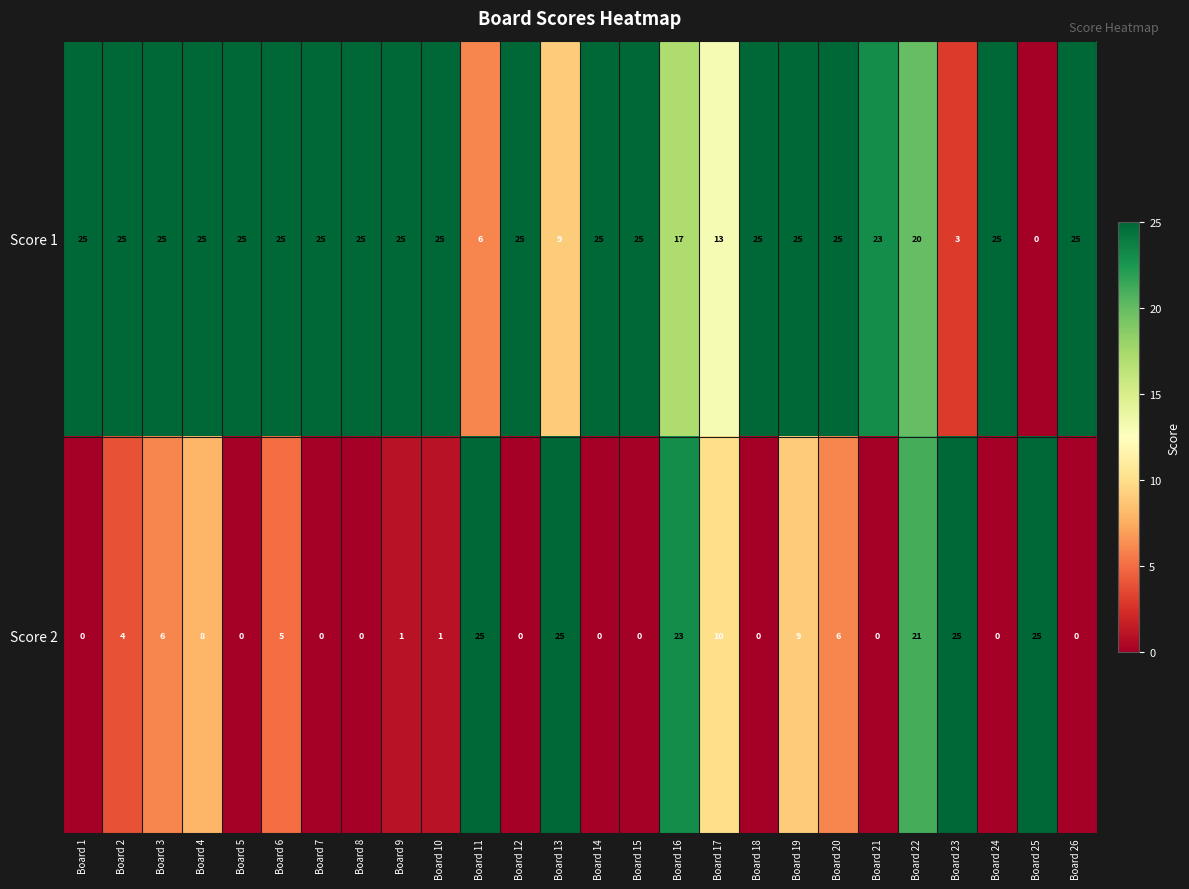

The Score 2 series shows 9 at Board 13. True or false?

False